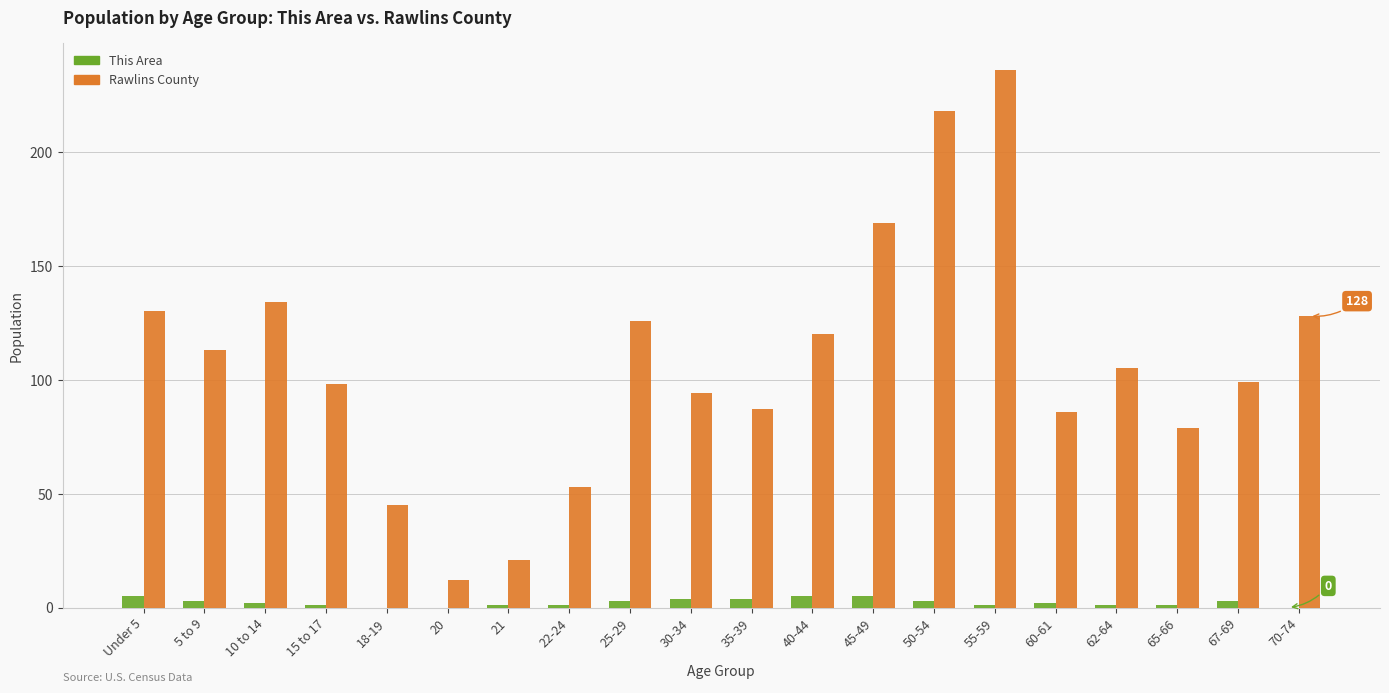

Count the number of data series in this chart.

2